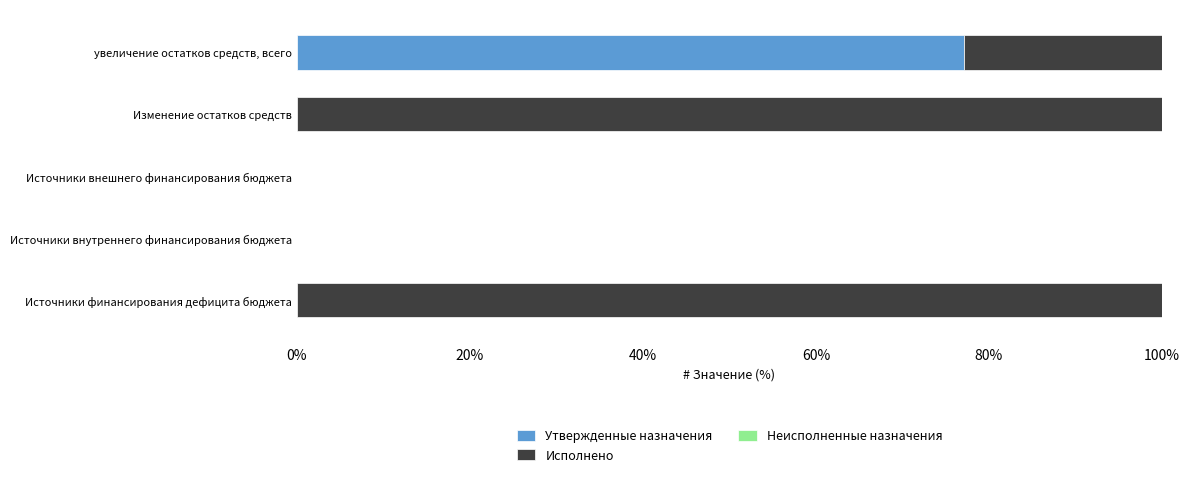

How many distinct data groups are displayed?

2